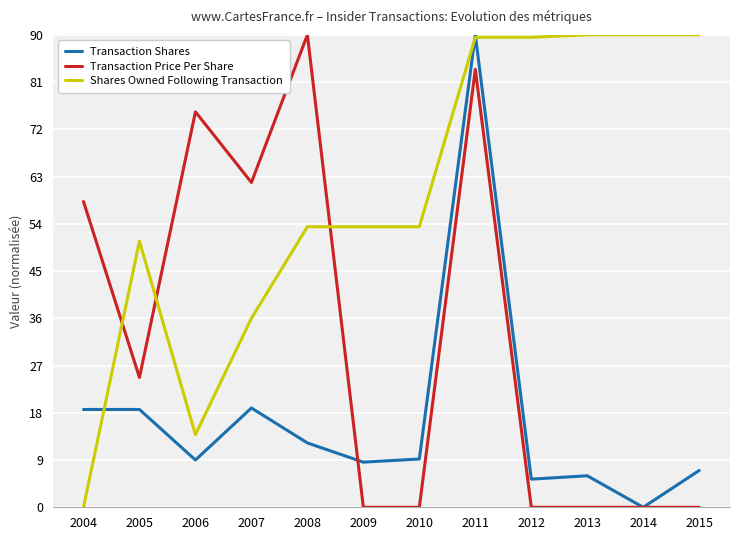

How many values in Shares Owned Following Transaction are above zero?

11